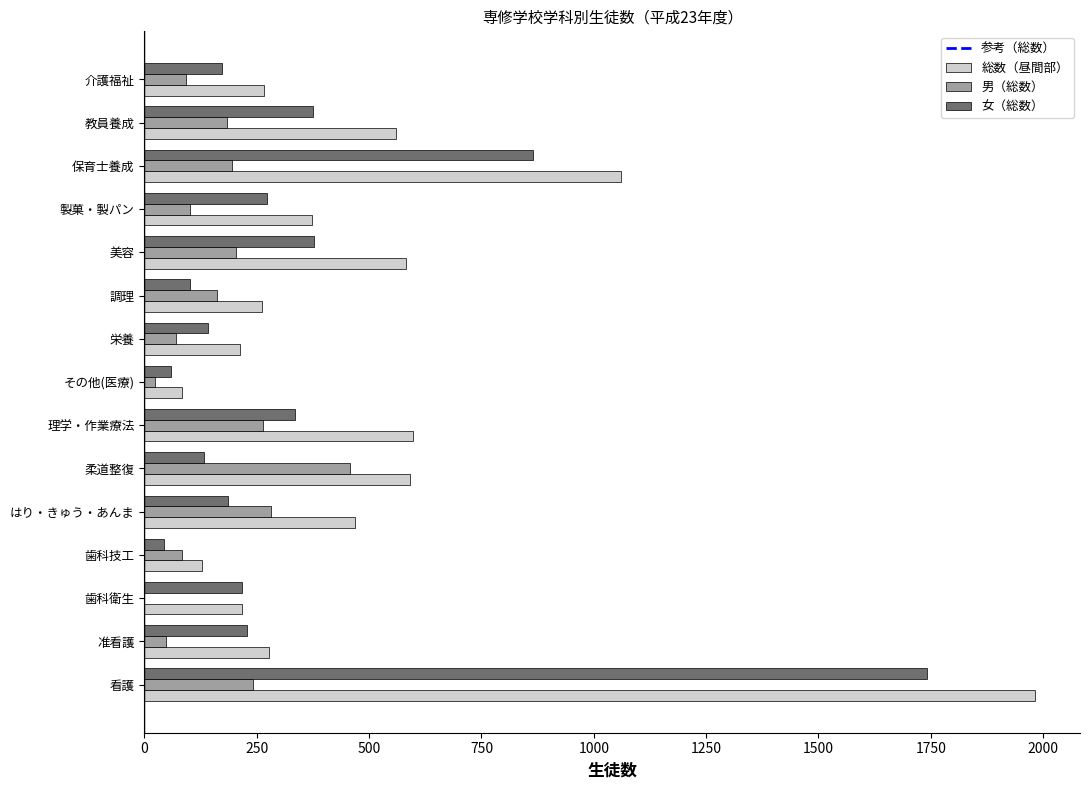

What is the total value across all series at はり・きゅう・あんま?

936